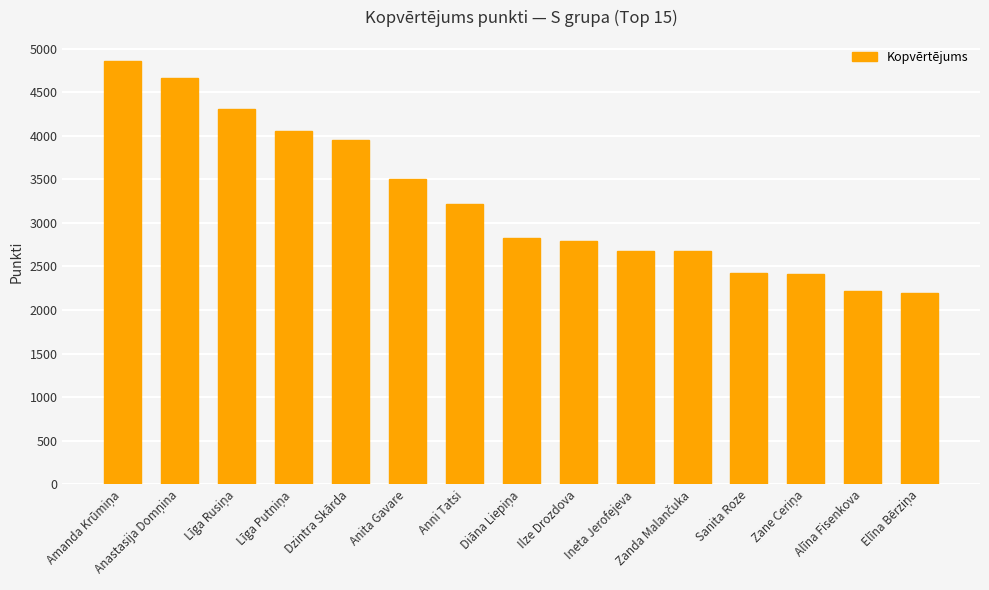

Is it true that the value at Dzintra Skārda is 1228?

False